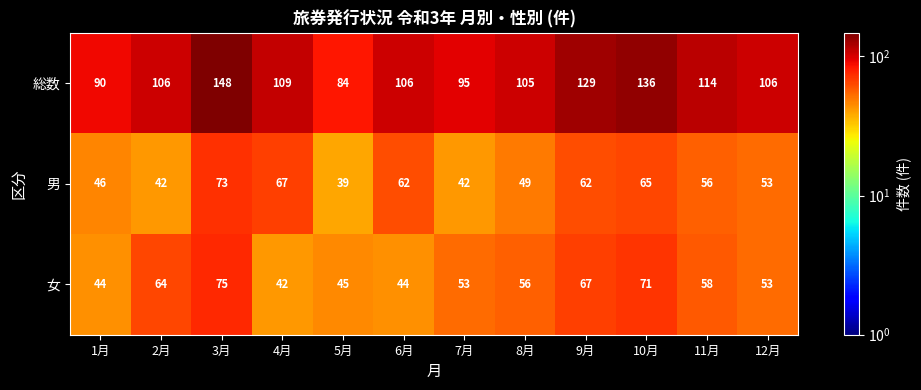

Rank the series by their maximum value, from highest to lowest.

総数, 女, 男